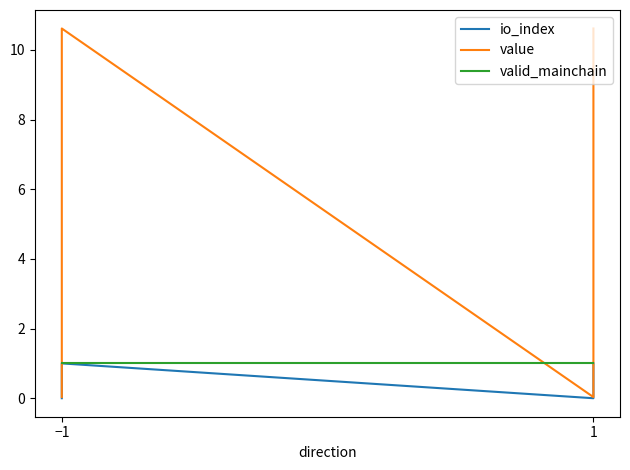

List the series in order of their peak value, lowest first.

io_index, valid_mainchain, value